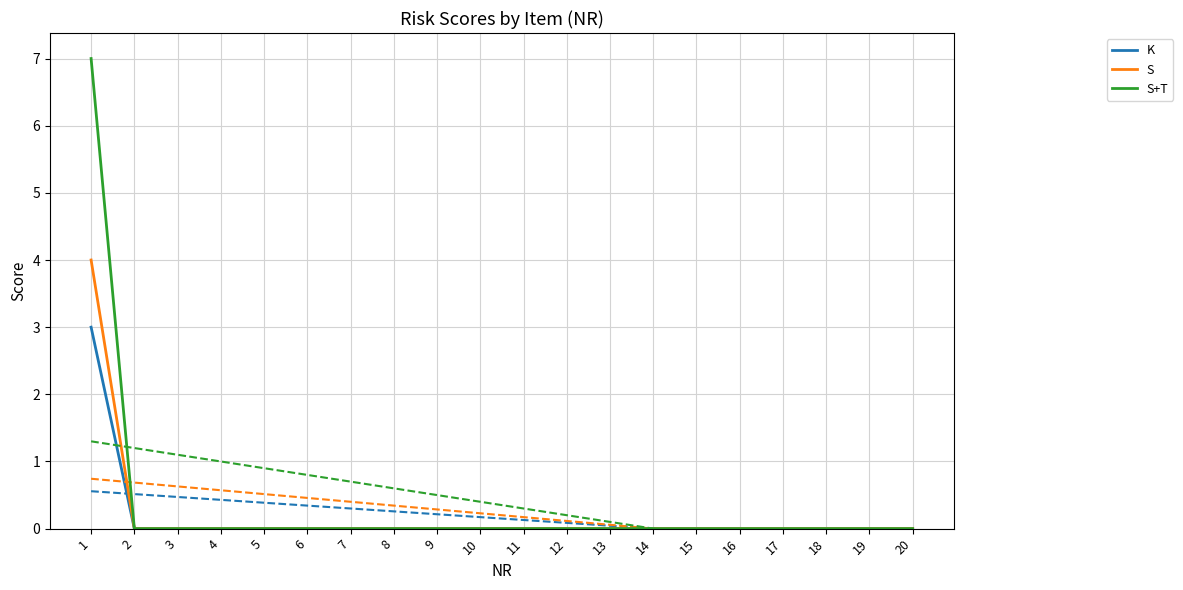

Is it true that S equals -3 at 7?

False